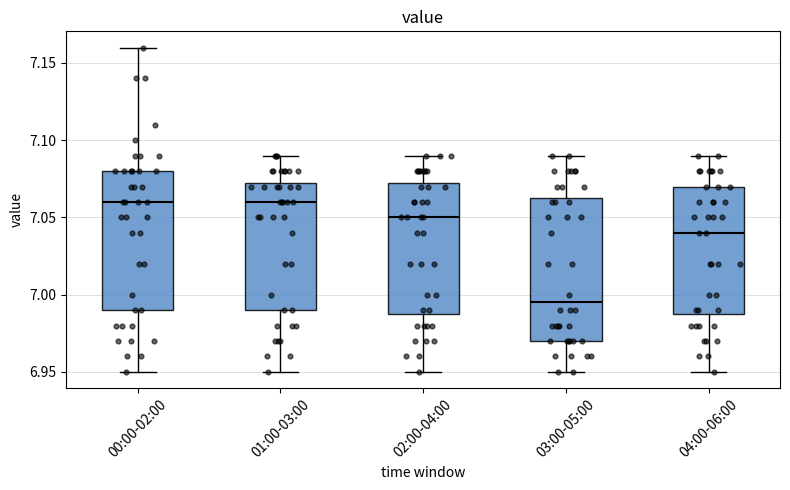

Reading left to right, read every box against the y-axis: the position of its median line, the range the box covers, and the ends of its whiskers. The values are not printed on the chart, so give them approximately, as read against the axis.

00:00-02:00: median 7.060, box 6.990 to 7.080, whiskers 6.950 to 7.160
01:00-03:00: median 7.060, box 6.990 to 7.075, whiskers 6.950 to 7.090
02:00-04:00: median 7.050, box 6.990 to 7.075, whiskers 6.950 to 7.090
03:00-05:00: median 6.995, box 6.970 to 7.065, whiskers 6.950 to 7.090
04:00-06:00: median 7.040, box 6.990 to 7.070, whiskers 6.950 to 7.090